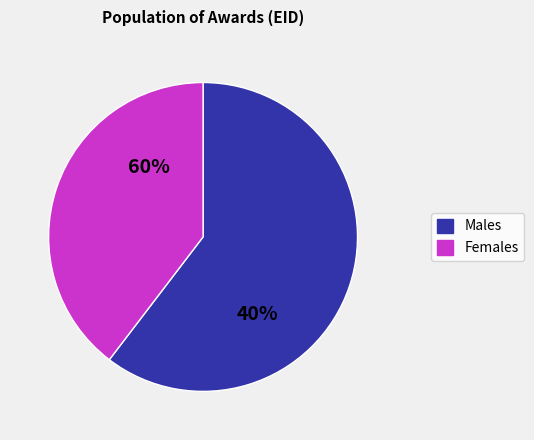

True or false: 269599 accounts for 11% of the total.

False